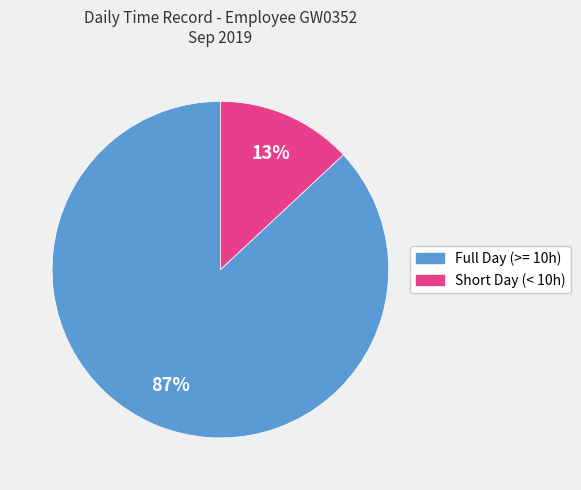

To the nearest percent, what is the average slice percentage?

50%